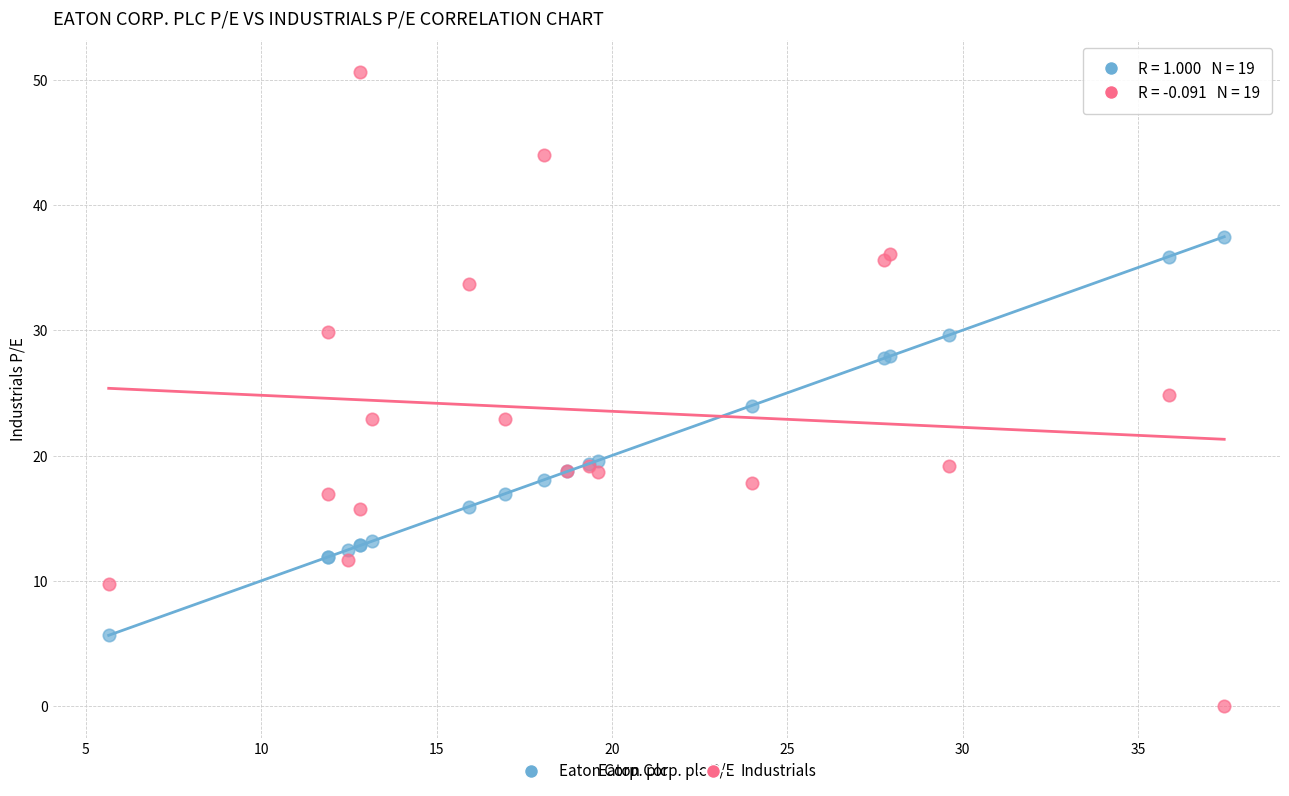

What is the X range (max minus min) for the scatter plot?

31.8